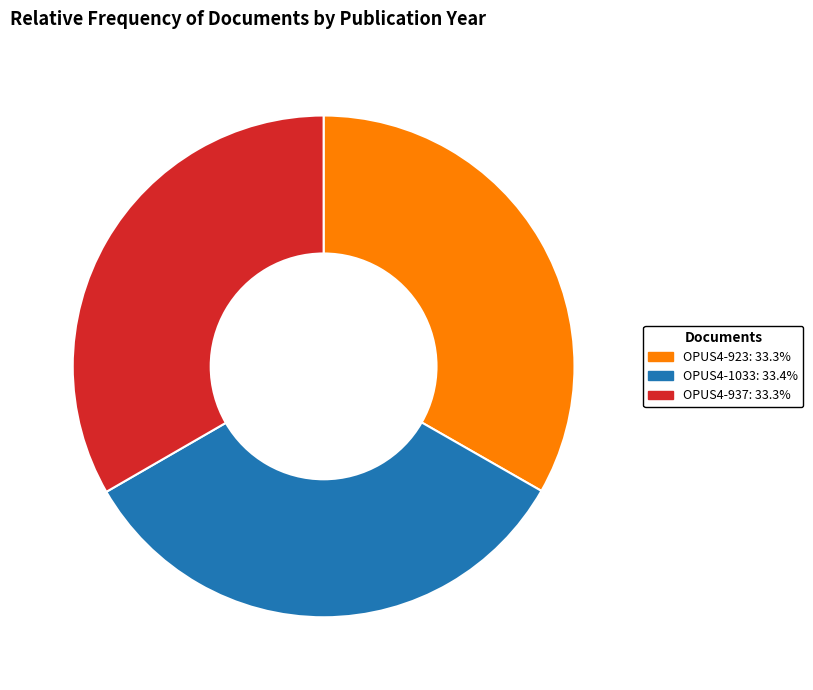

Approximately how many times larger is the value at OPUS4-1033 compared to OPUS4-937?

1.0